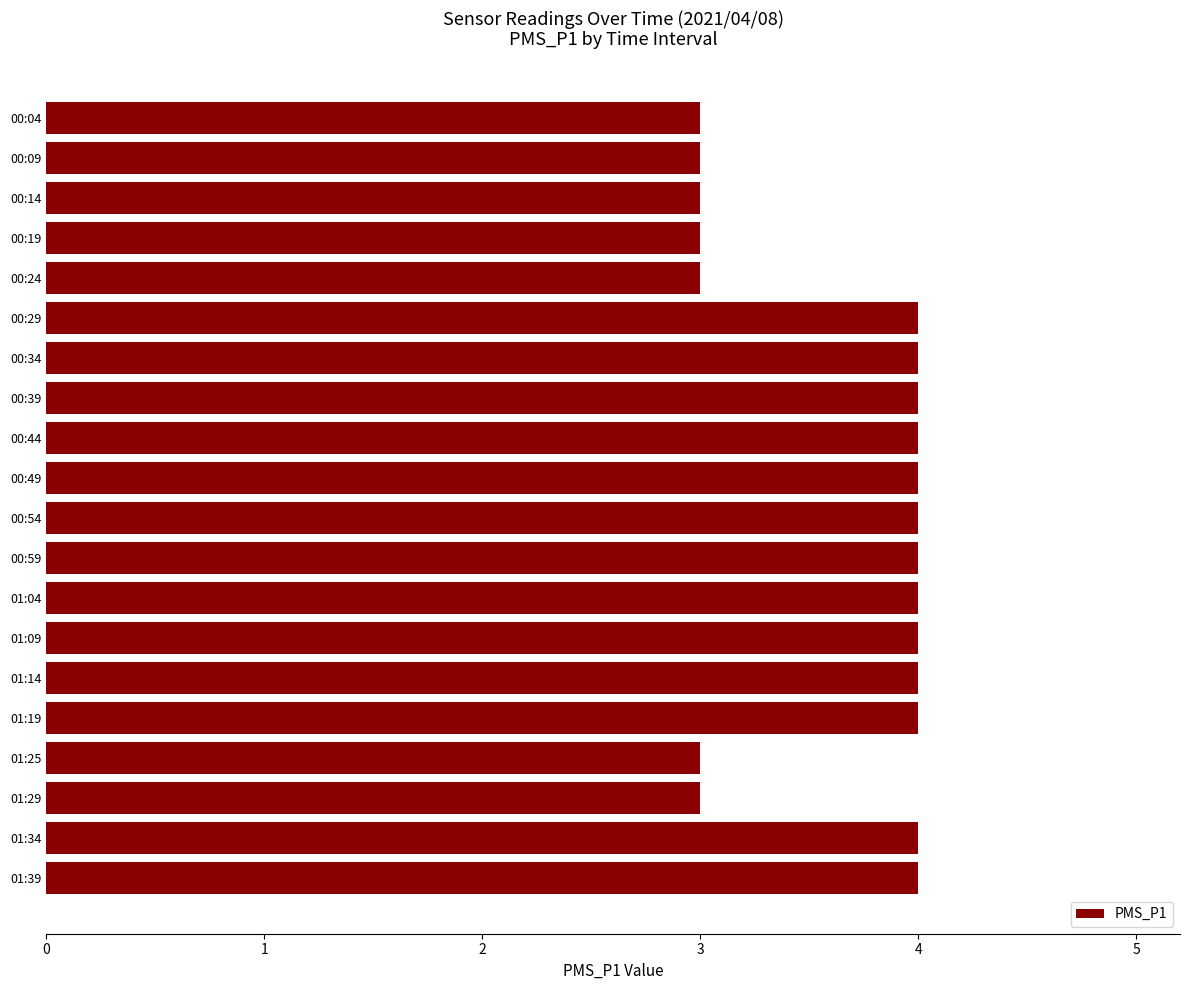

Is it true that the value at 00:04 is 5?

False